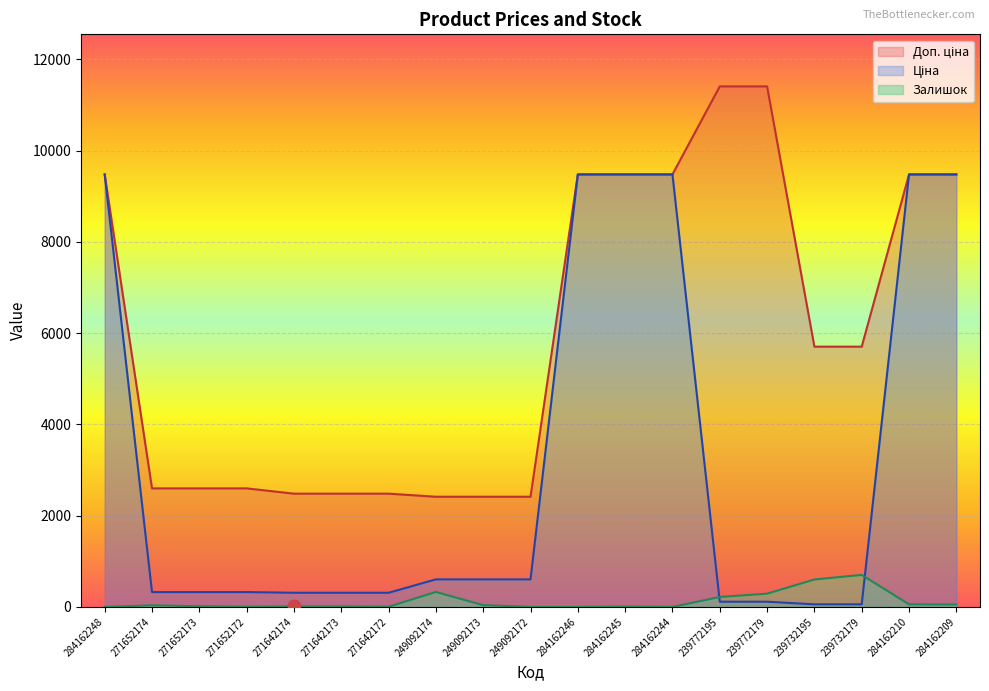

What are all the series names shown in the legend?

Ціна, Доп. ціна, Залишок